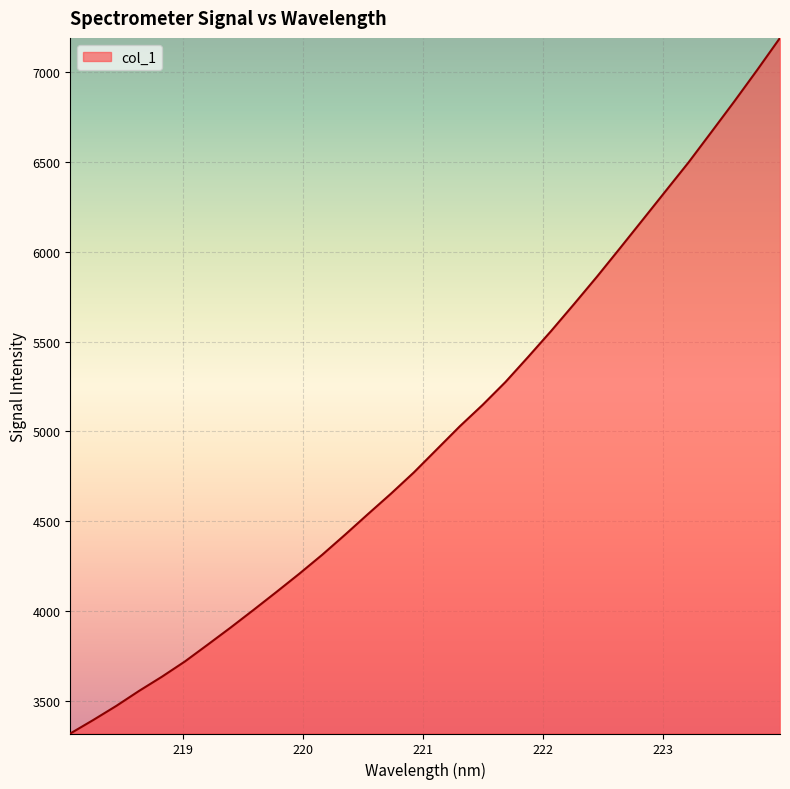

What is the maximum value shown in the chart?

7191.5